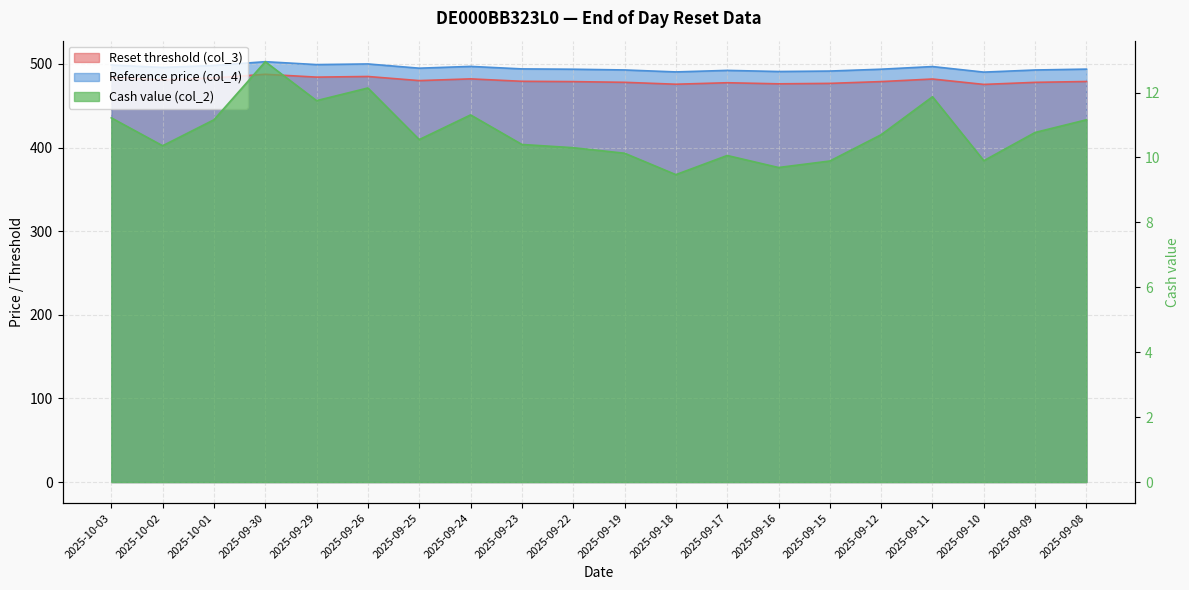

What is the total value across all series at 2025-09-25?

985.6